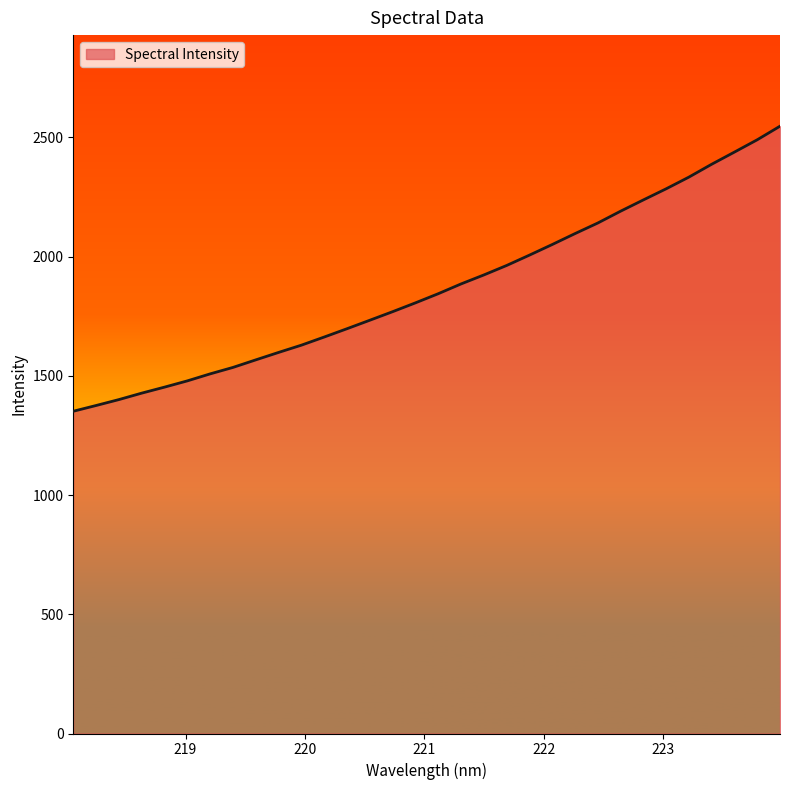

What is the difference between the maximum and minimum values?

1195.4